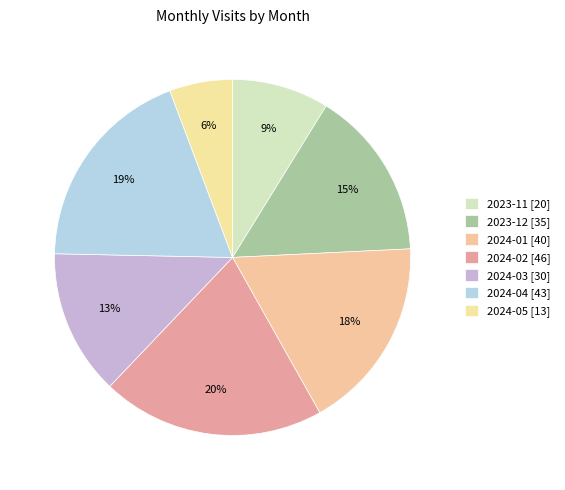

What is the smallest slice in the pie chart?

2024-05